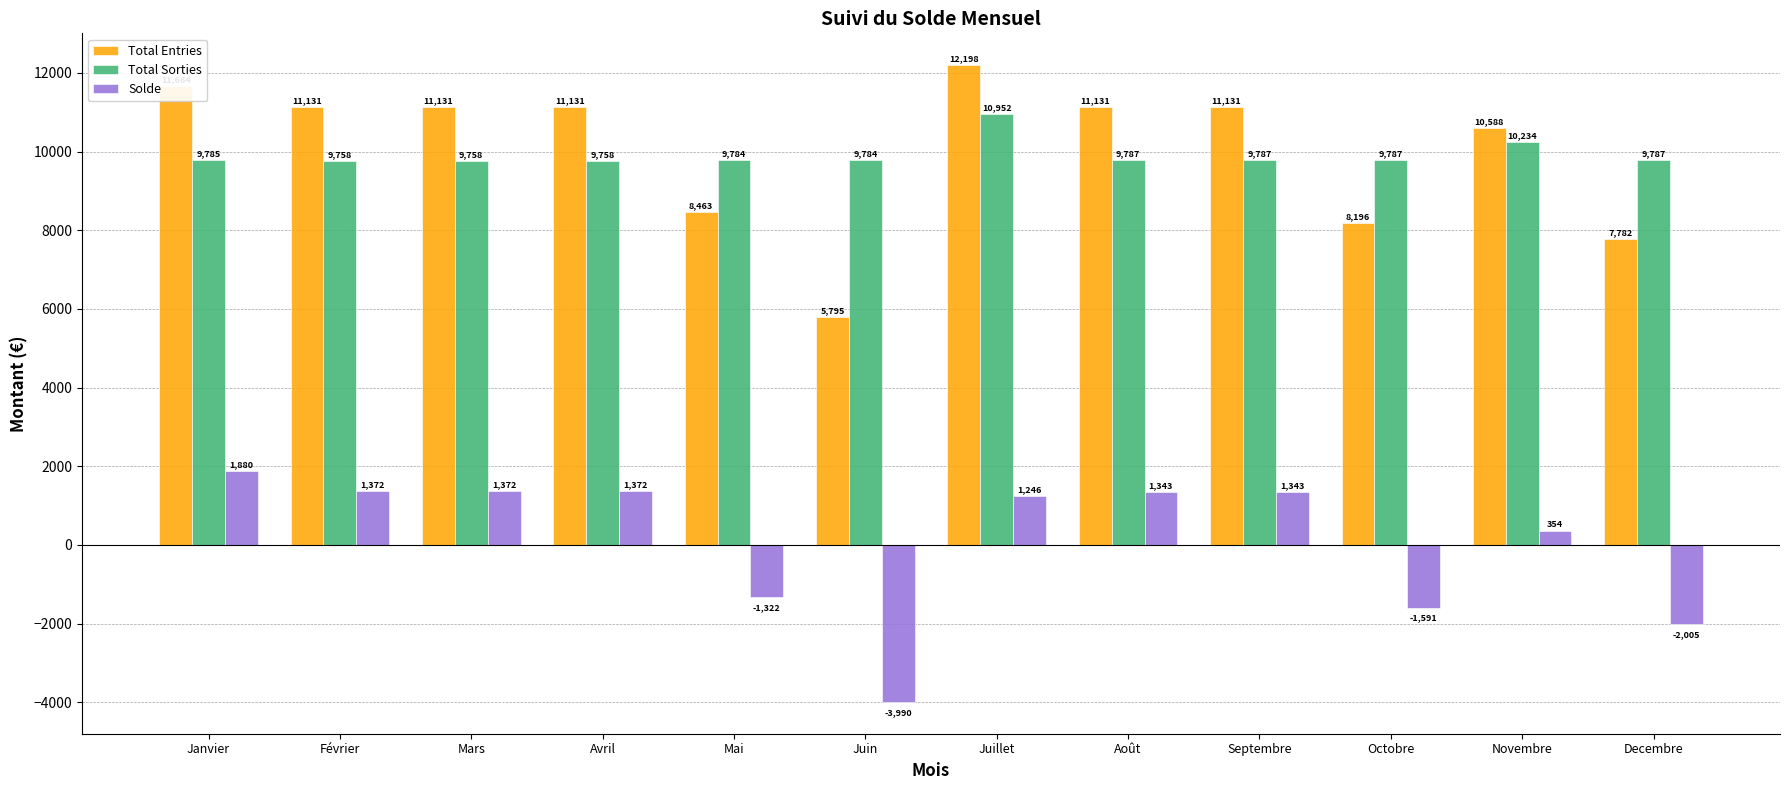

Which series has the largest range (max minus min)?

Total Entries